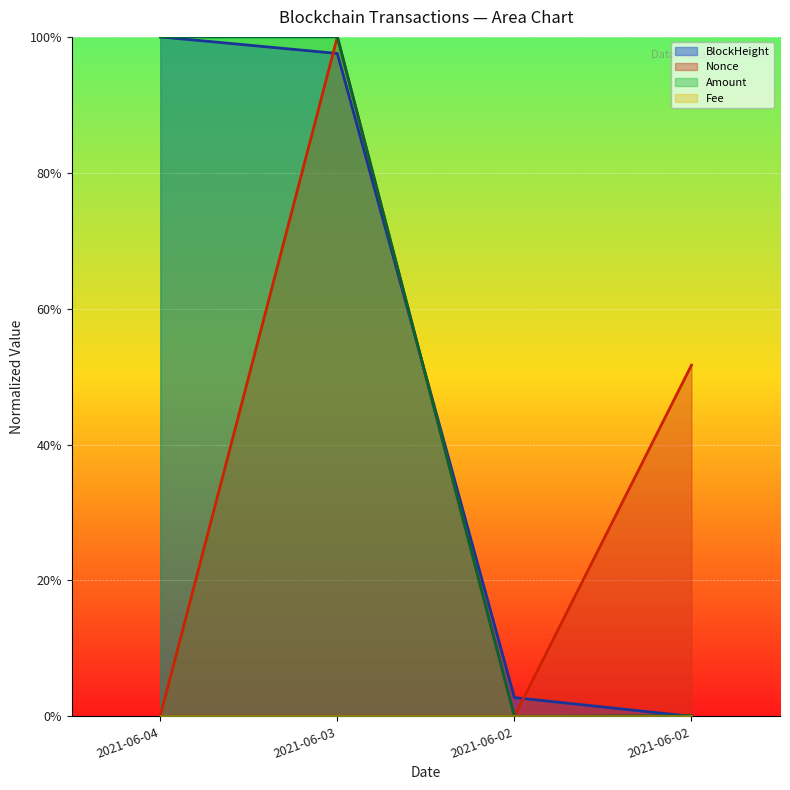

At which label does Nonce reach its minimum?

2021-06-02